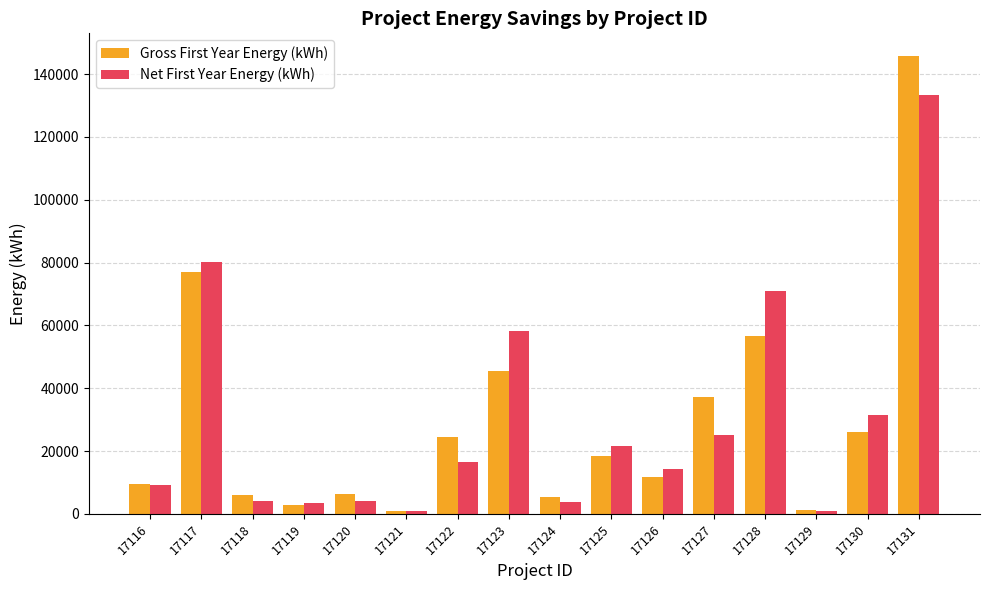

The Gross First Year Energy (kWh) series shows 10696.4 at 17118. True or false?

False